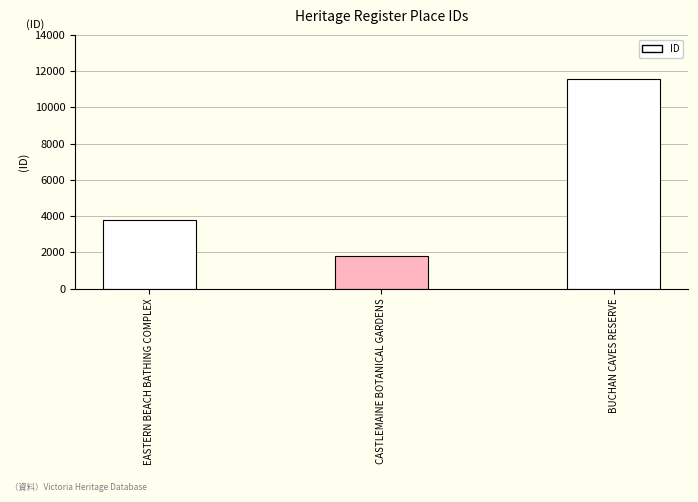

Is it true that the value at BUCHAN CAVES RESERVE is 11578?

True